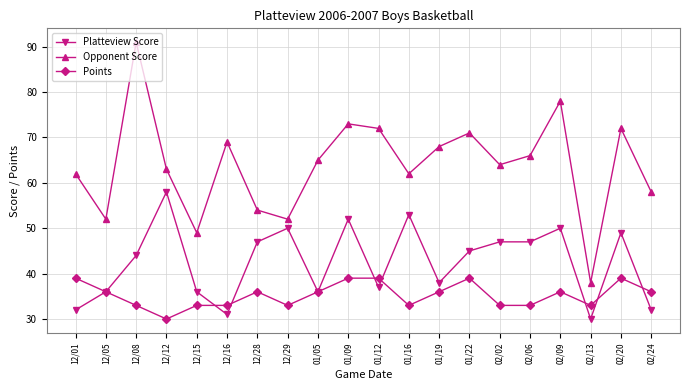

The value of Opponent Score at 12/08 is 91. True or false?

True